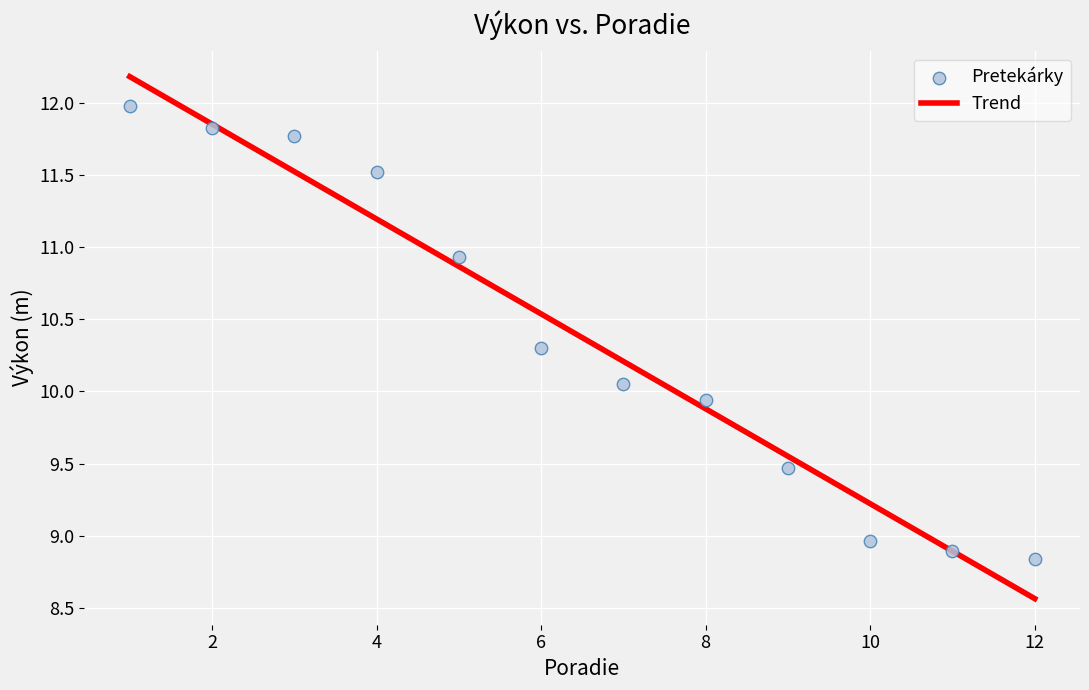

What is the average X value?

6.5